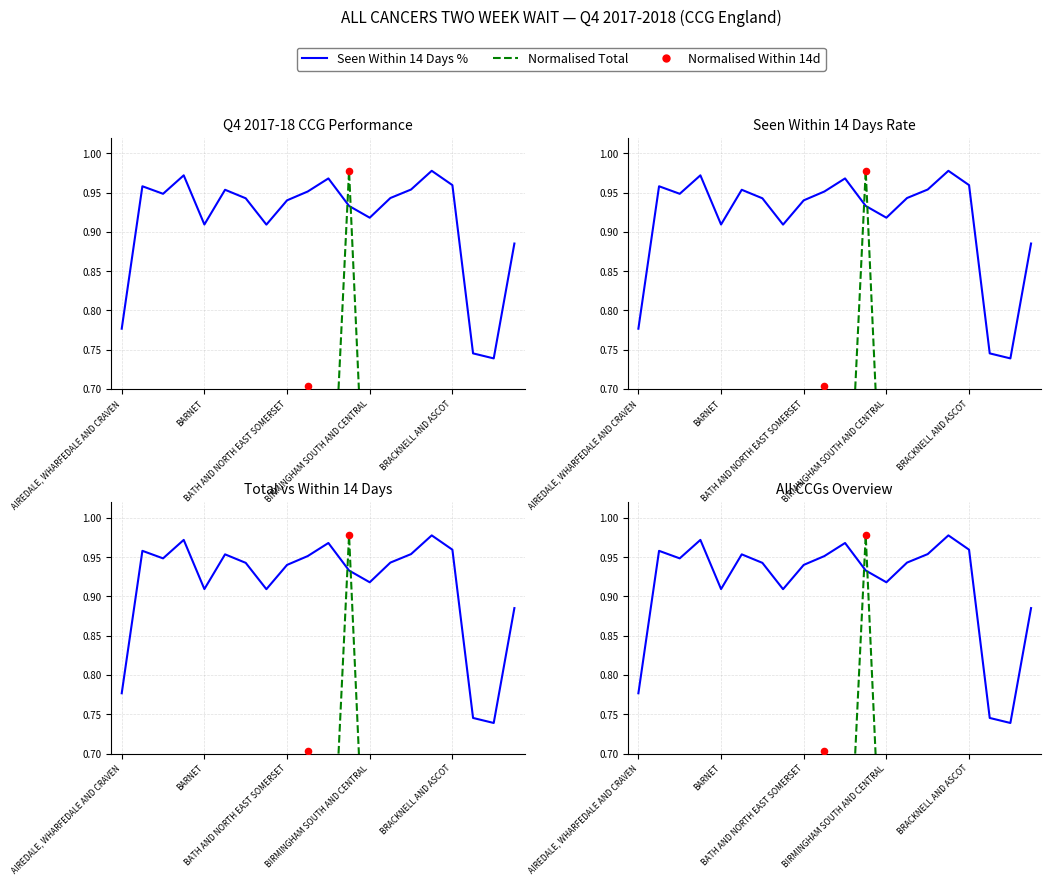

At how many categories does at least one series exceed 0?

20